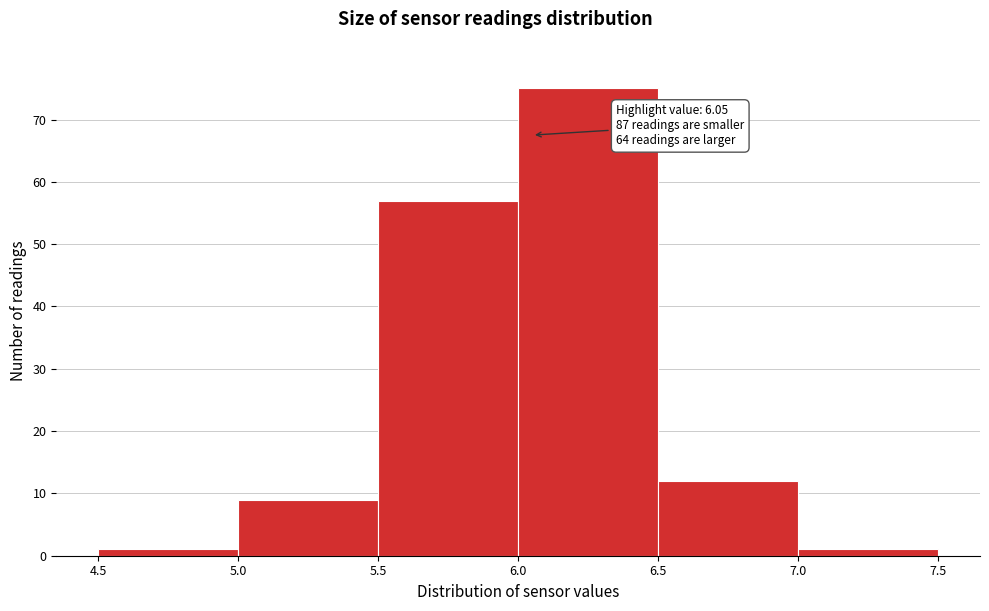

Which range on the x-axis has the tallest bar?

6.0 to 6.5